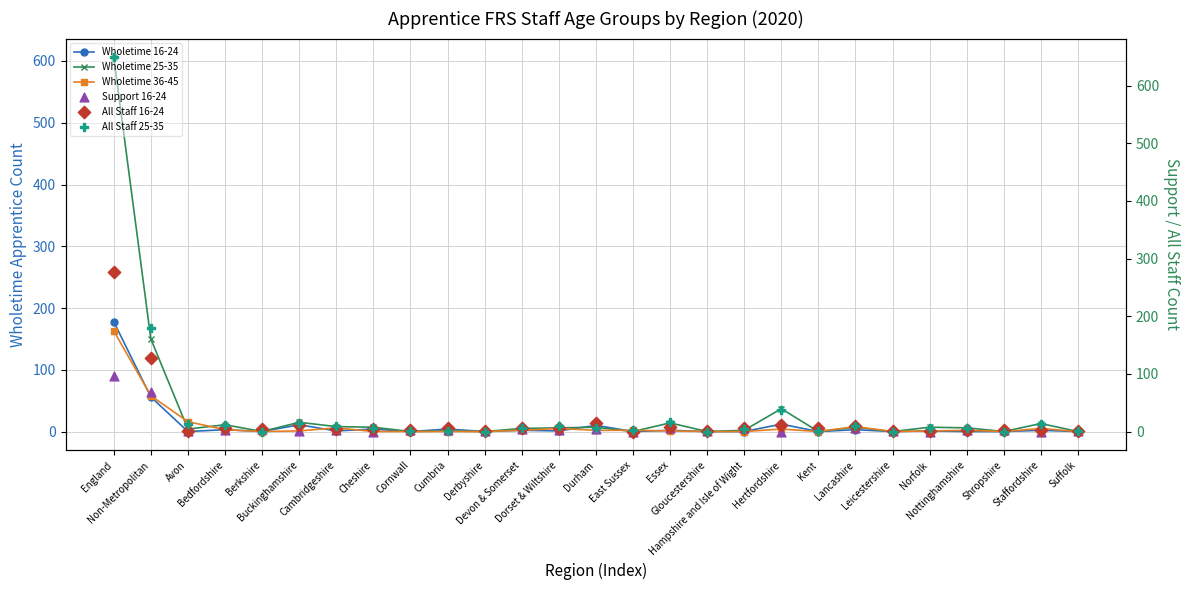

Which series has the largest total across all categories?

All Staff 25-35